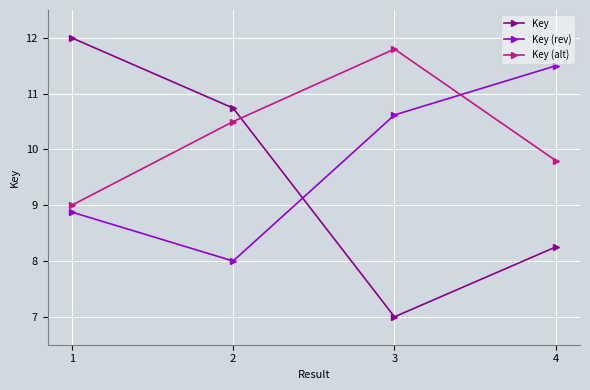

Between which two adjacent categories do Key and Key (rev) first intersect?

2 and 3